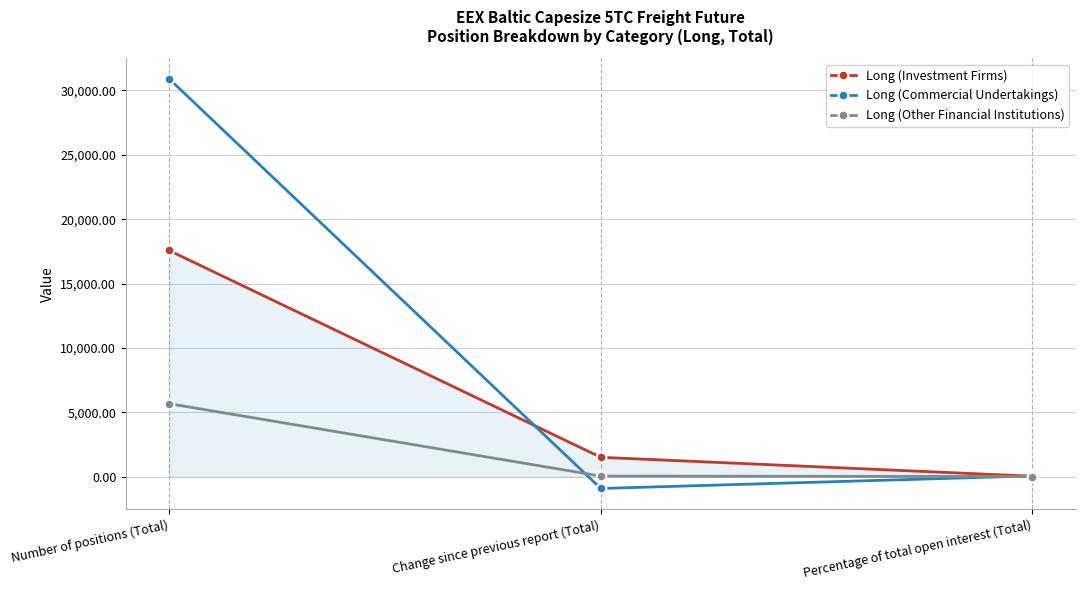

What is the difference between the Long (Investment Firms) values at Number of positions (Total) and Percentage of total open interest (Total)?

17537.3